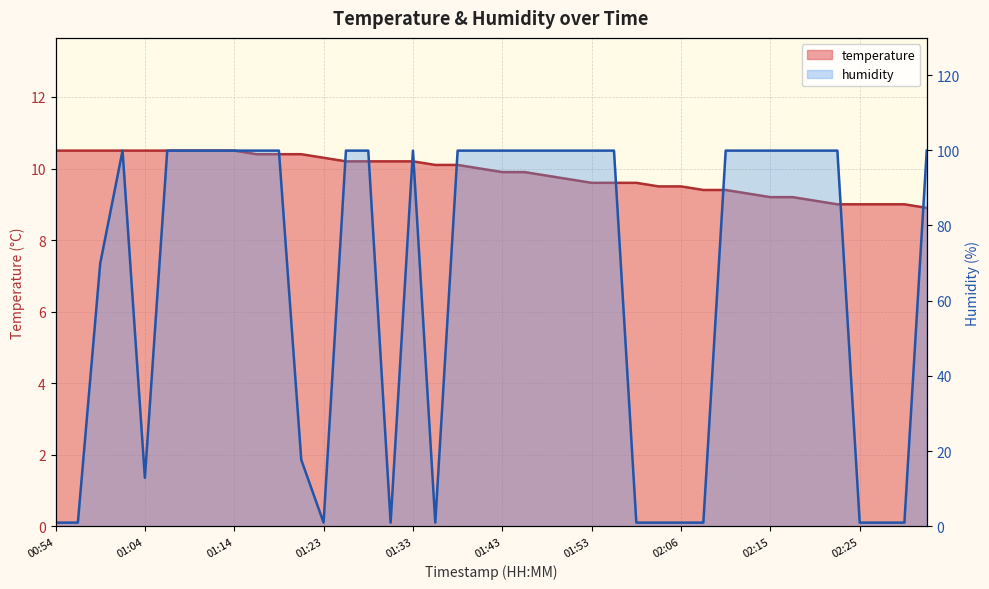

Count the number of data series in this chart.

2